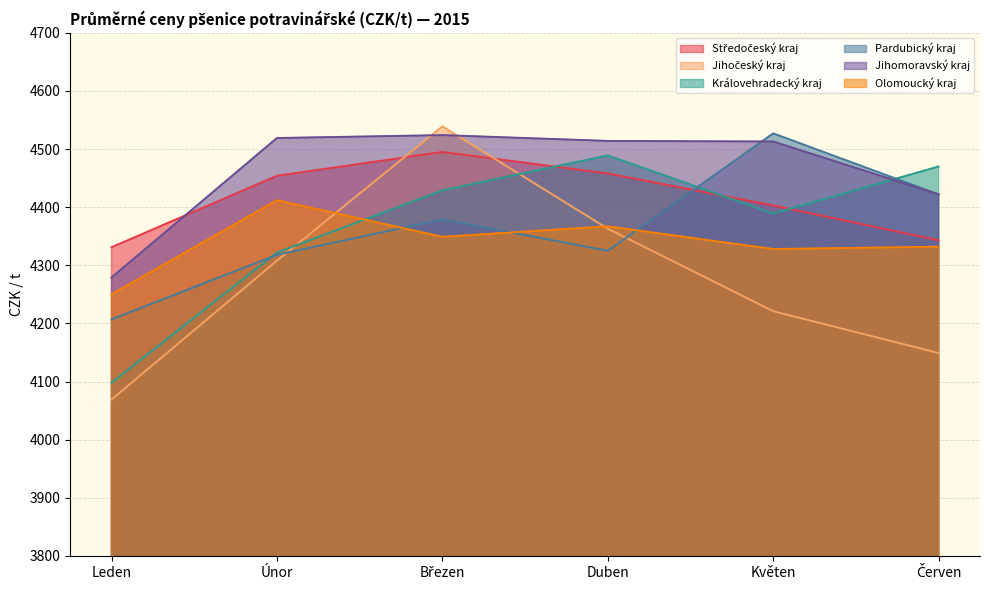

What is the difference between the maximum and second lowest values in the Královehradecký kraj series?

167